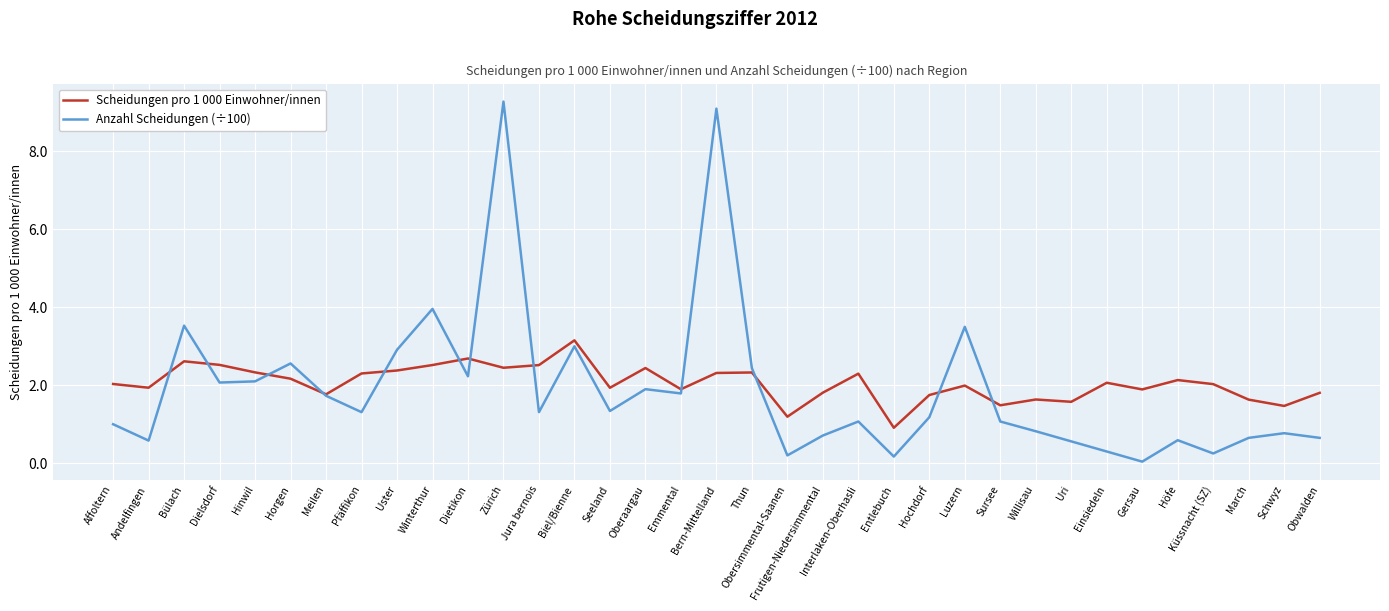

What is the maximum value shown in the chart?

9.3